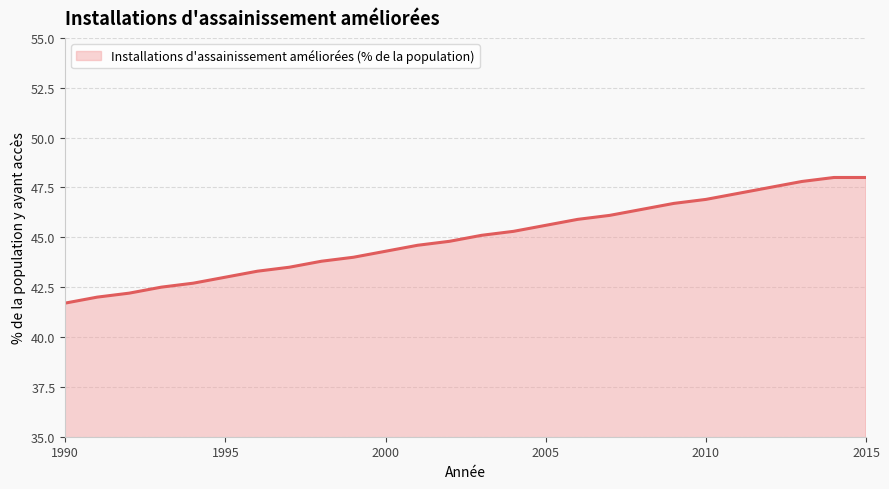

What is the smallest value displayed?

41.7